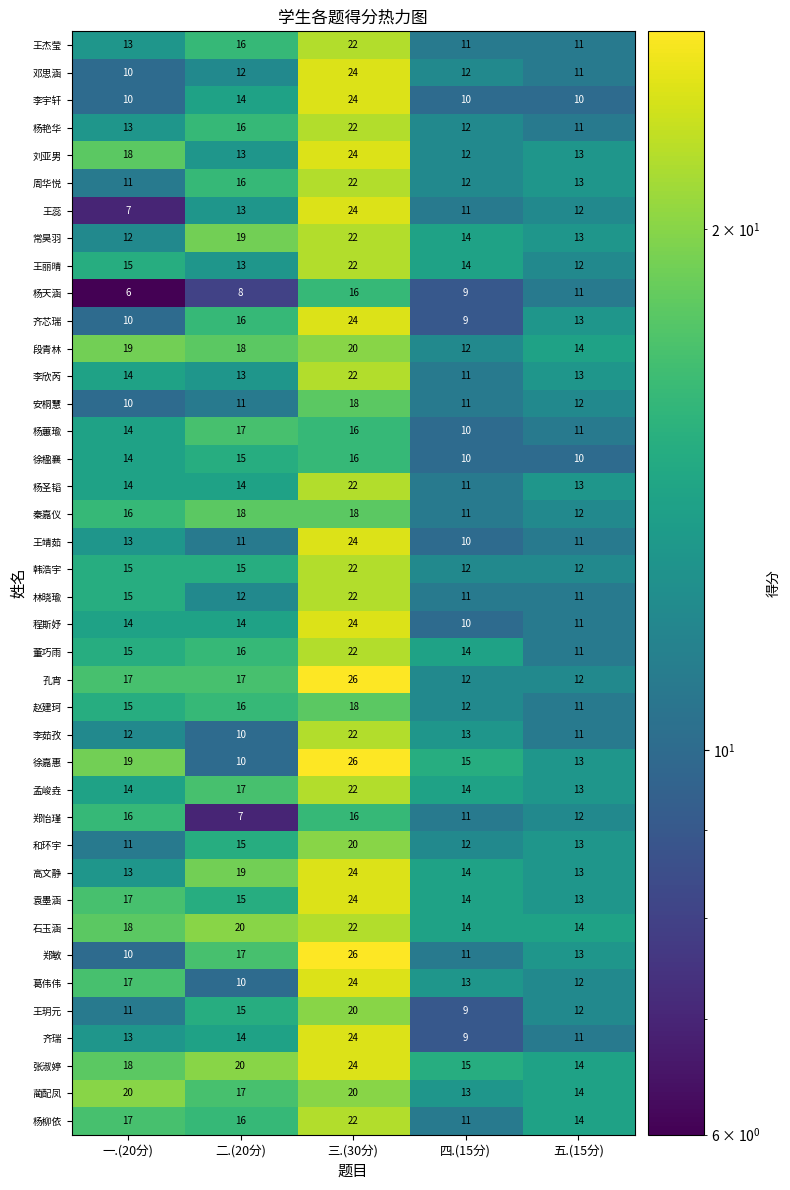

How many series are shown in this chart?

40